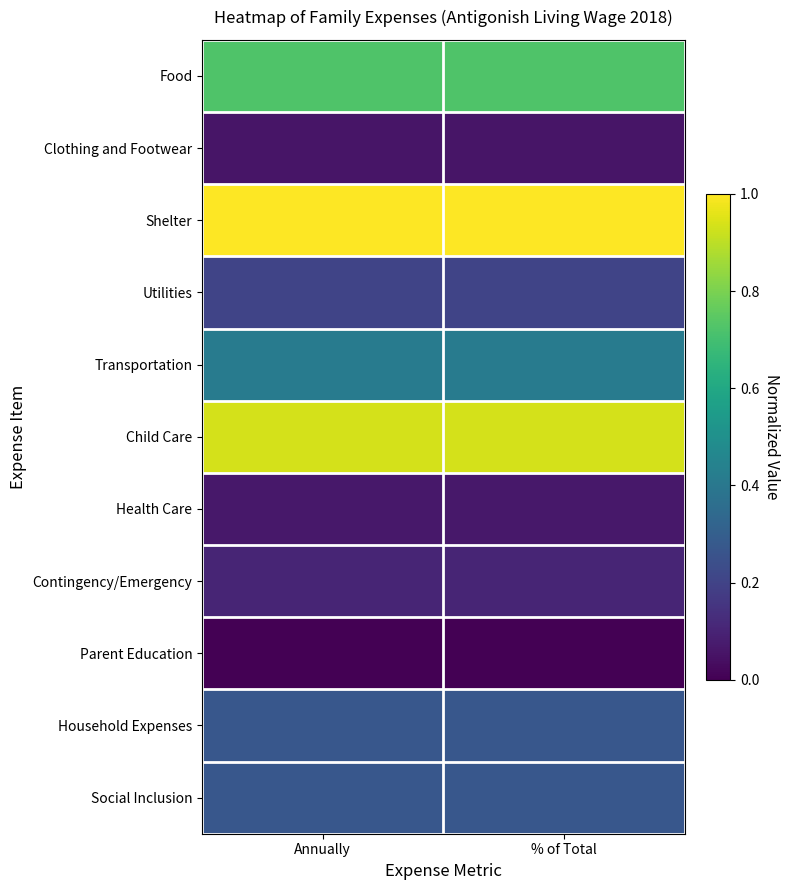

What is the spread (max minus min) of values at % of Total?

1.0